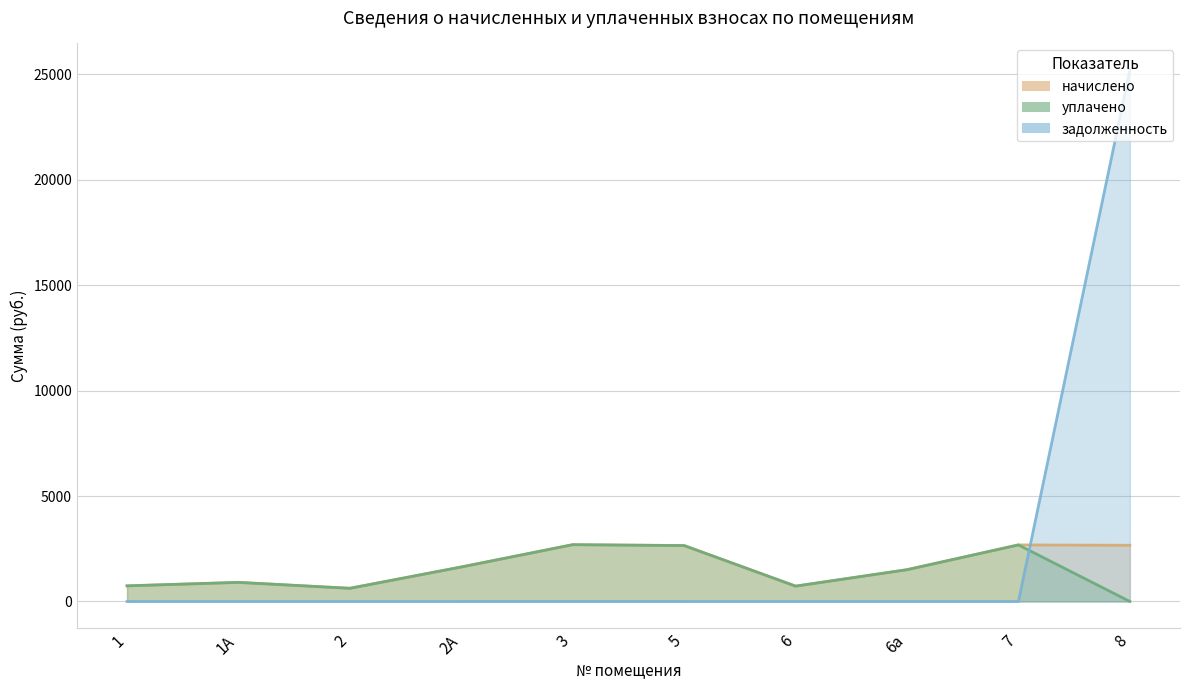

What is the greatest value displayed?

25206.7